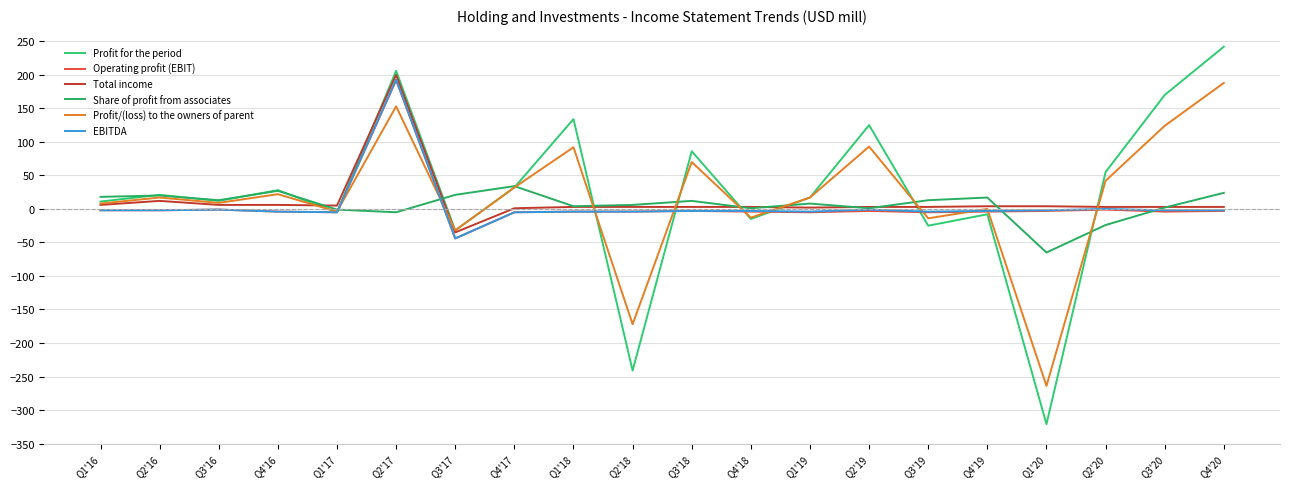

What is the label of the 20th point from the right?

Q1'16